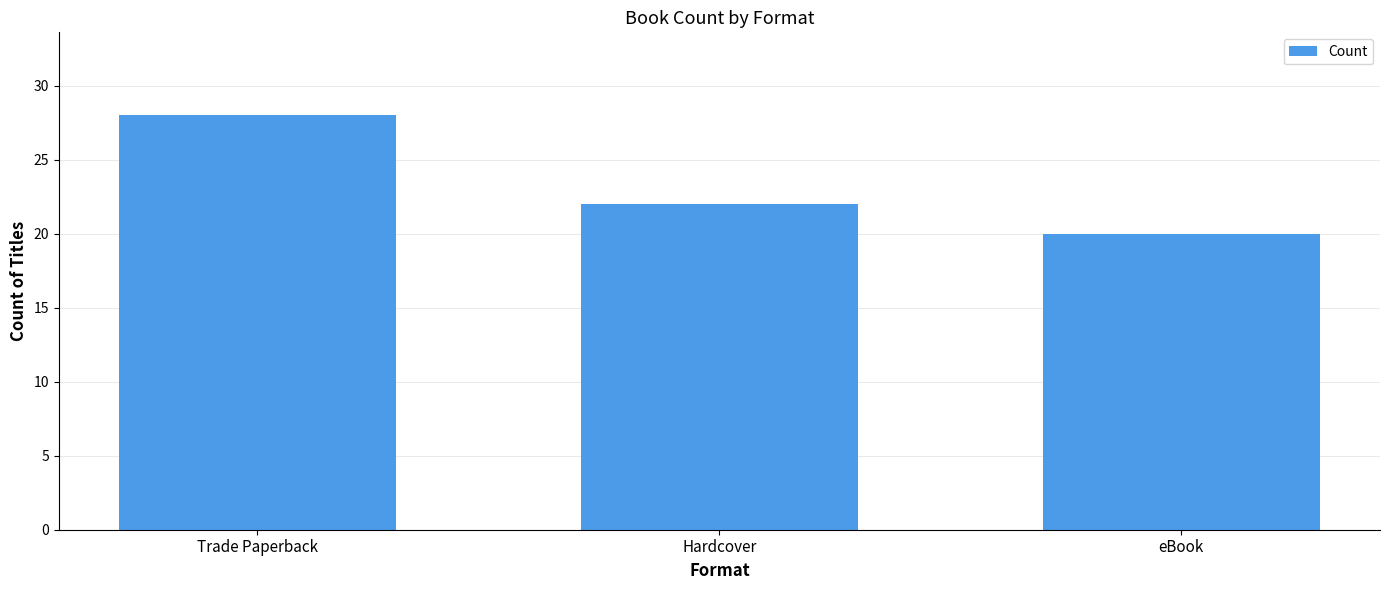

What is the minimum value shown in the chart?

20